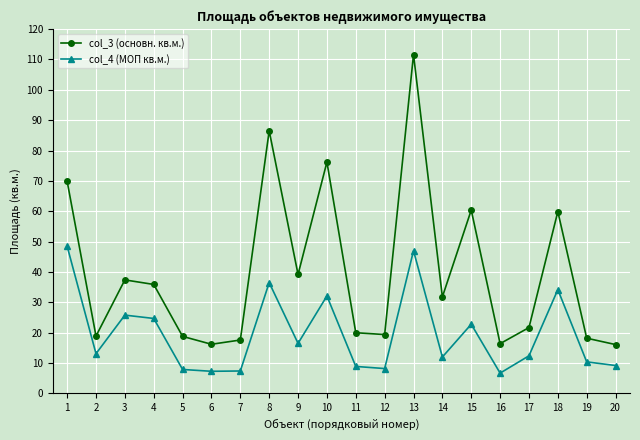

What is the value of the col_4 (МОП кв.м.) point at the 1st from the left?

48.5